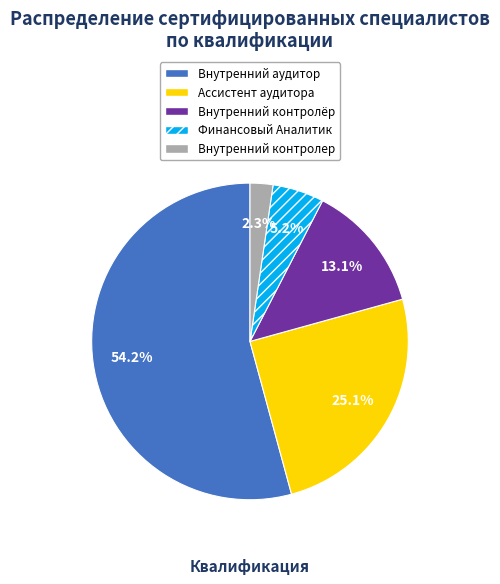

The Ассистент аудитора slice represents 25% of the pie. True or false?

True